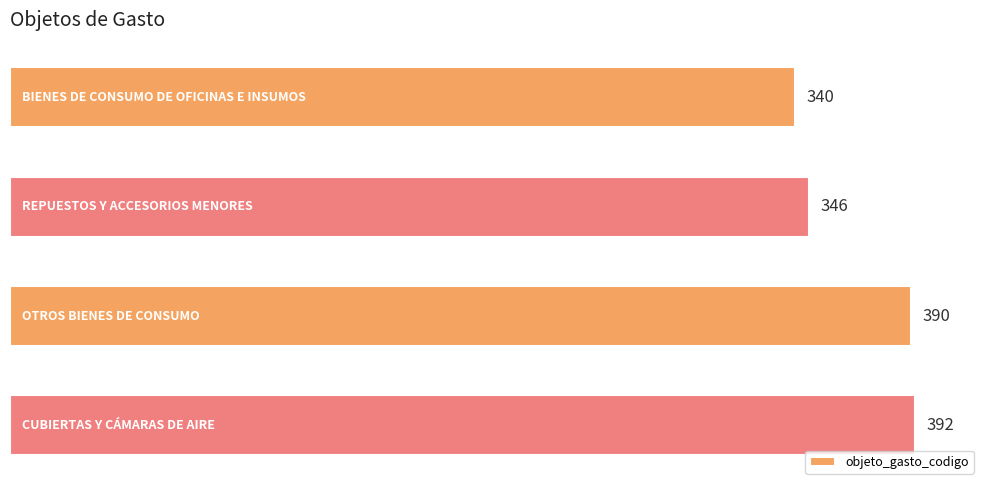

What is the value of the 4th bar from the top?

392